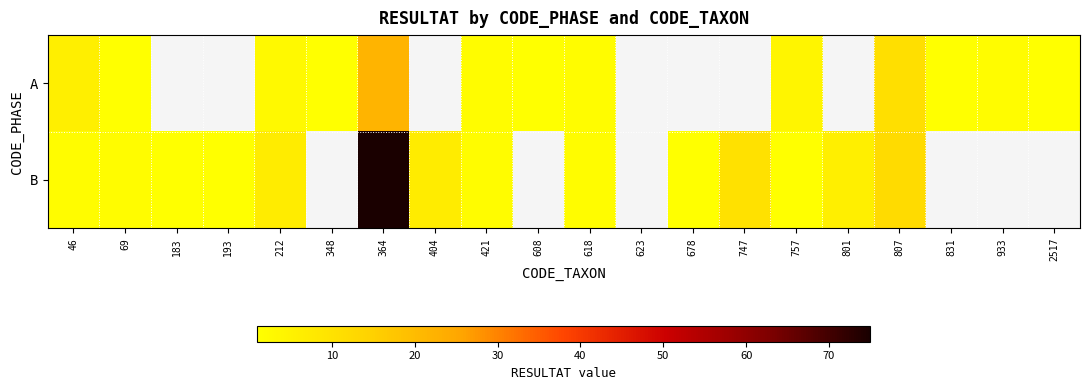

At which label is B closest to 38?

807